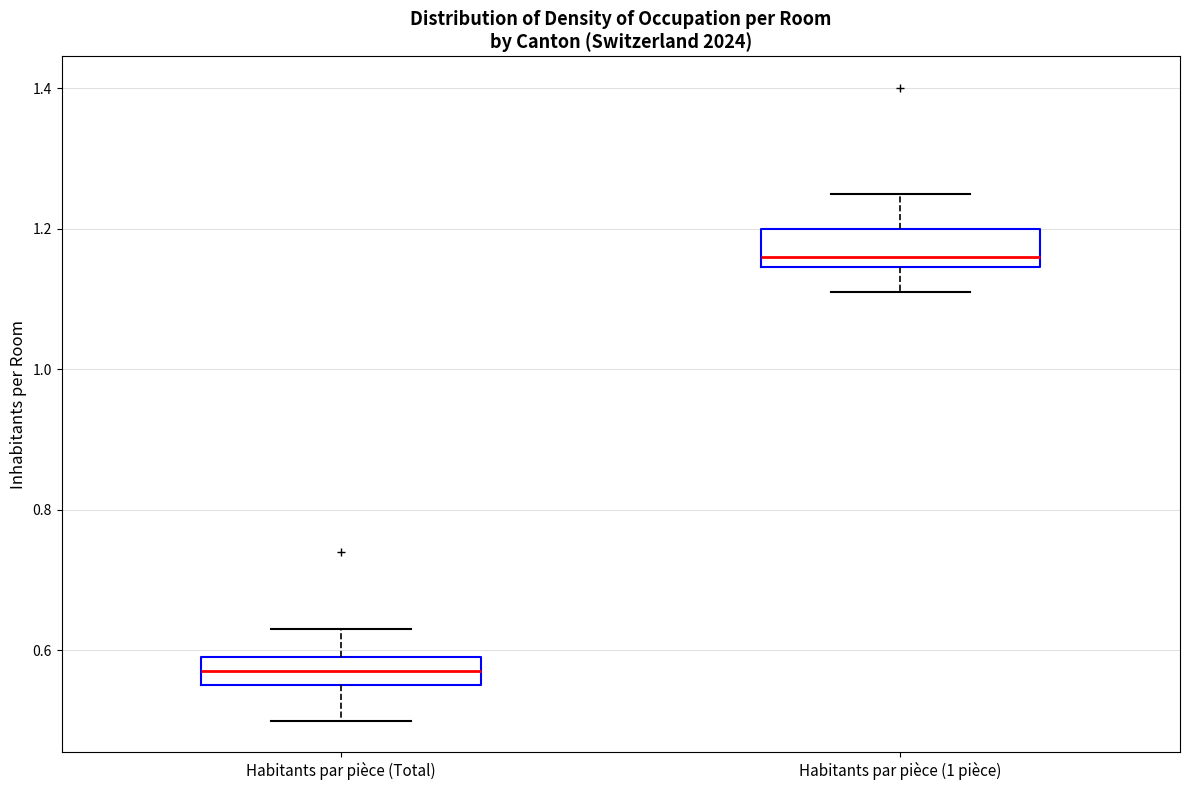

Reading left to right, transcribe this box plot: for each box, give where its median line is, the range the box spans, and where its two whiskers end, as read against the y-axis. The values are not printed on the chart, so give them approximately, as read against the axis.

Habitants par pièce (Total): median 0.58, box 0.56 to 0.60, whiskers 0.50 to 0.64
Habitants par pièce (1 pièce): median 1.16, box 1.14 to 1.20, whiskers 1.12 to 1.26